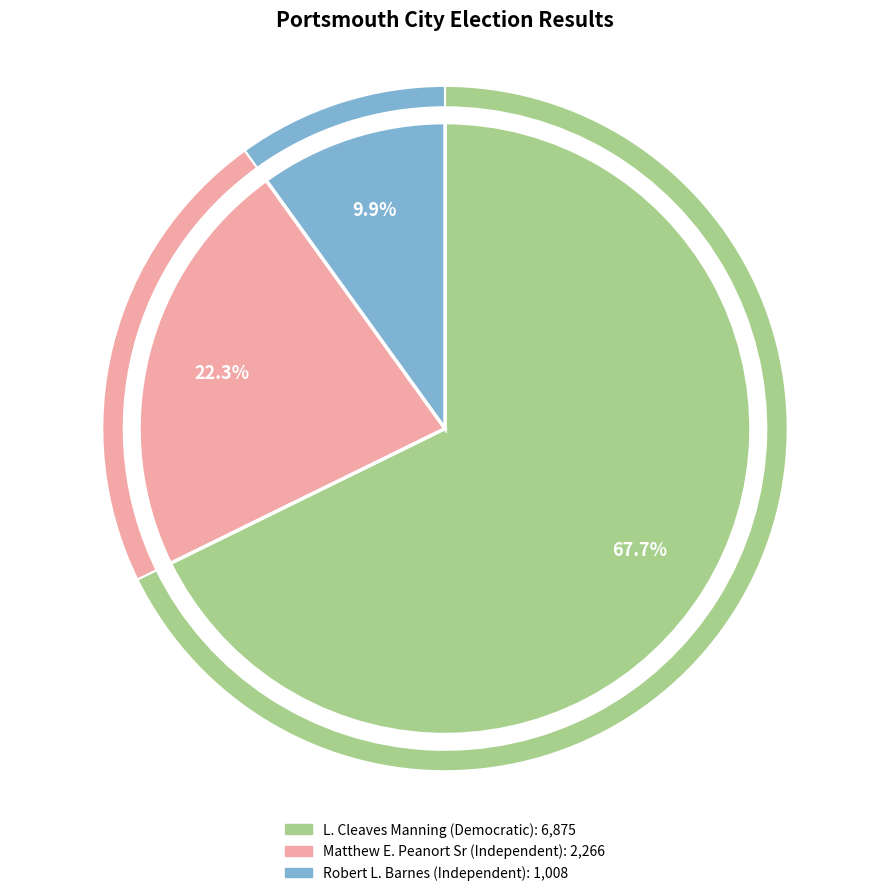

Rank the categories by value from lowest to highest.

Robert L. Barnes (Independent), Matthew E. Peanort Sr (Independent), L. Cleaves Manning (Democratic)